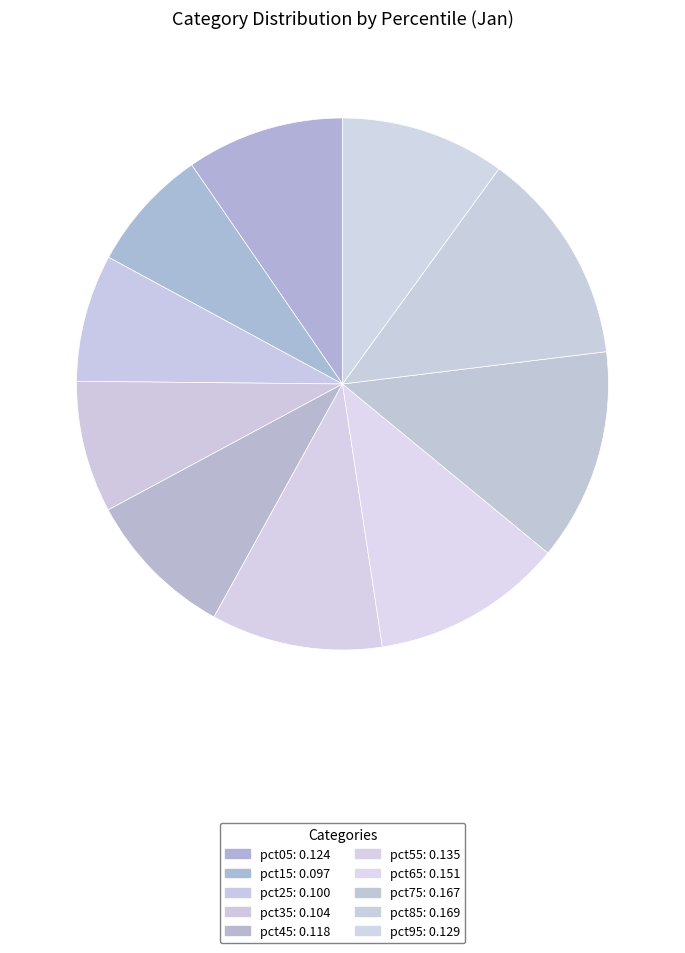

What is the total percentage of pct15 and pct35?

15.5%